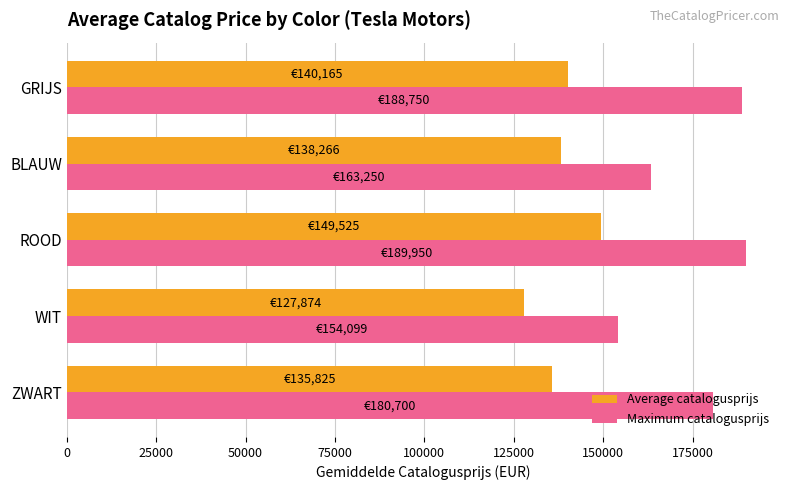

List the series in order of their peak value, lowest first.

Average catalogusprijs, Maximum catalogusprijs